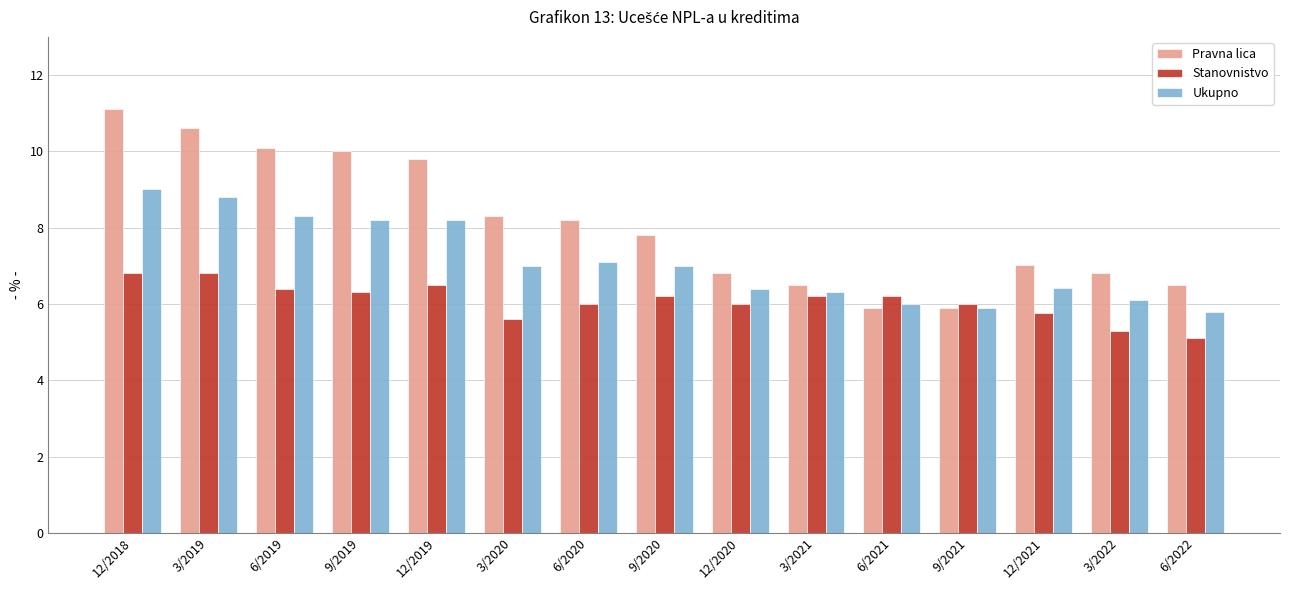

Reading left to right, transcribe all the data shown in this chart.

Pravna lica: 12/2018=11.1	3/2019=10.6	6/2019=10.1	9/2019=10.0	12/2019=9.8	3/2020=8.3	6/2020=8.2	9/2020=7.8	12/2020=6.8	3/2021=6.5	6/2021=5.9	9/2021=5.9	12/2021=7.0	3/2022=6.8	6/2022=6.5
Stanovnistvo: 12/2018=6.8	3/2019=6.8	6/2019=6.4	9/2019=6.3	12/2019=6.5	3/2020=5.6	6/2020=6.0	9/2020=6.2	12/2020=6.0	3/2021=6.2	6/2021=6.2	9/2021=6.0	12/2021=5.8	3/2022=5.3	6/2022=5.1
Ukupno: 12/2018=9.0	3/2019=8.8	6/2019=8.3	9/2019=8.2	12/2019=8.2	3/2020=7.0	6/2020=7.1	9/2020=7.0	12/2020=6.4	3/2021=6.3	6/2021=6.0	9/2021=5.9	12/2021=6.4	3/2022=6.1	6/2022=5.8